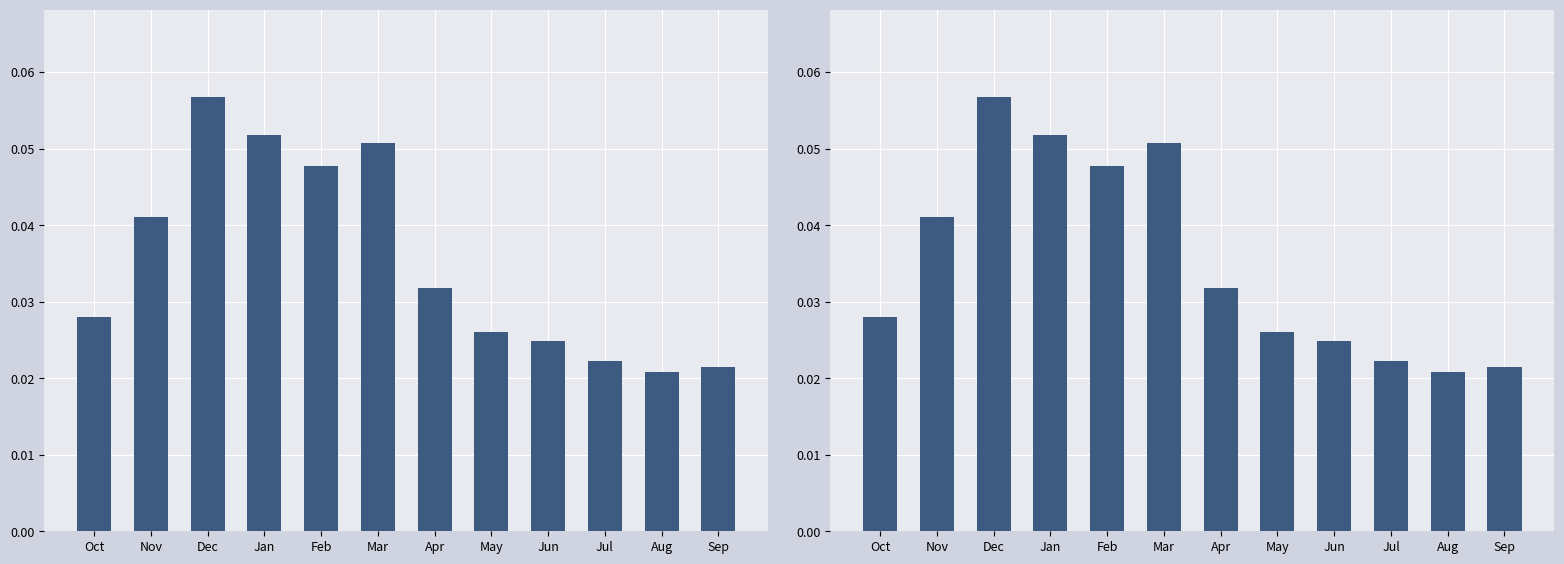

Rank the categories by value from highest to lowest.

Dec, Jan, Mar, Feb, Nov, Apr, Oct, May, Jun, Jul, Sep, Aug